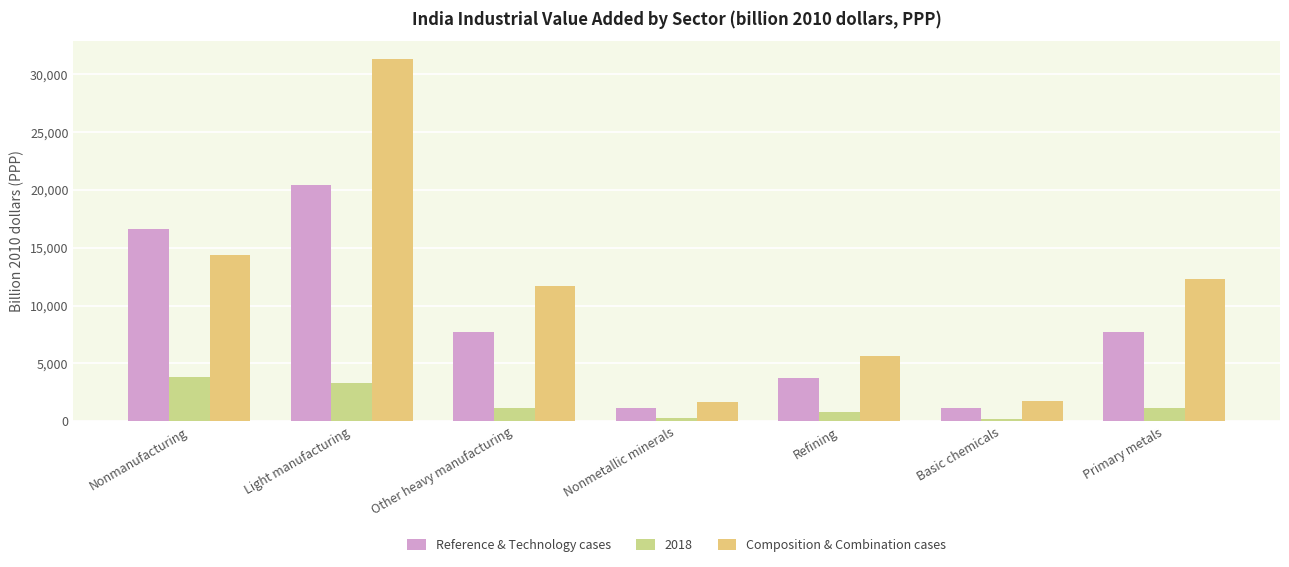

Which series has the largest range (max minus min)?

Composition & Combination cases